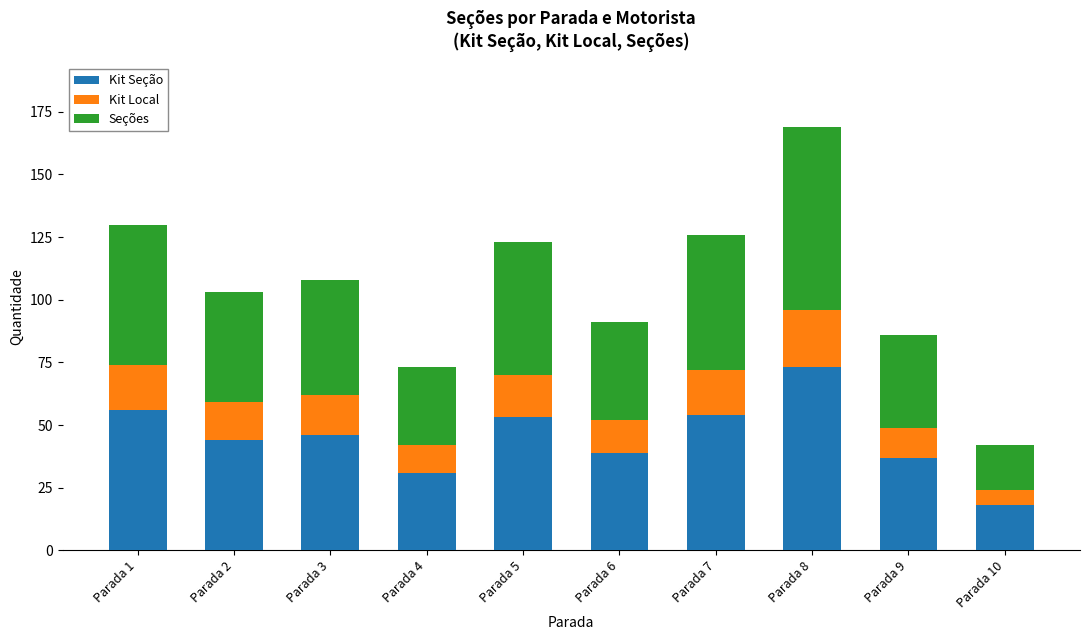

What is the average value of the Kit Seção series?

45